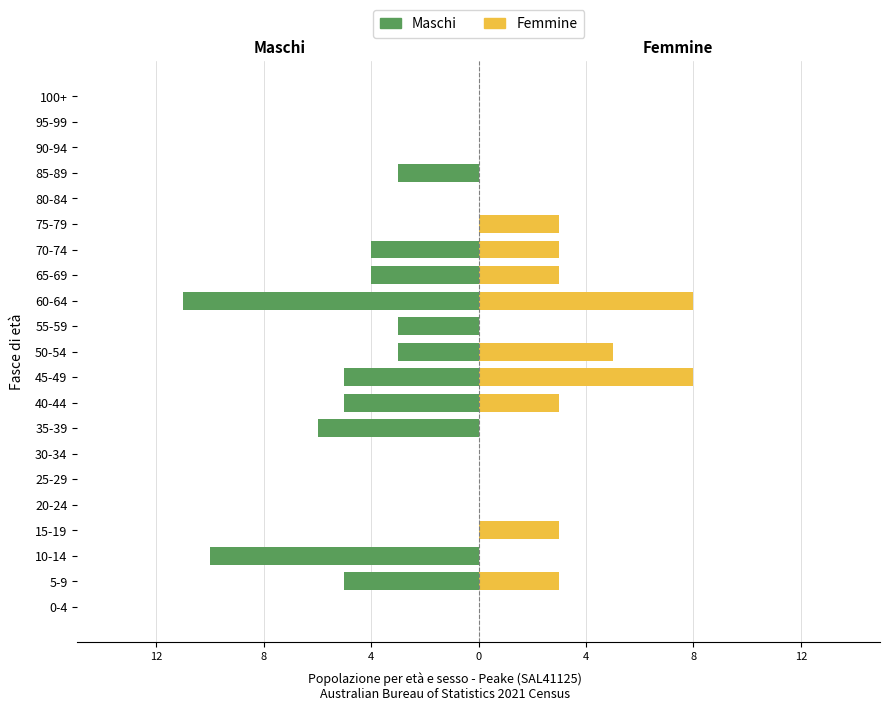

True or false: Femmine has a value of 0 at 12.

True